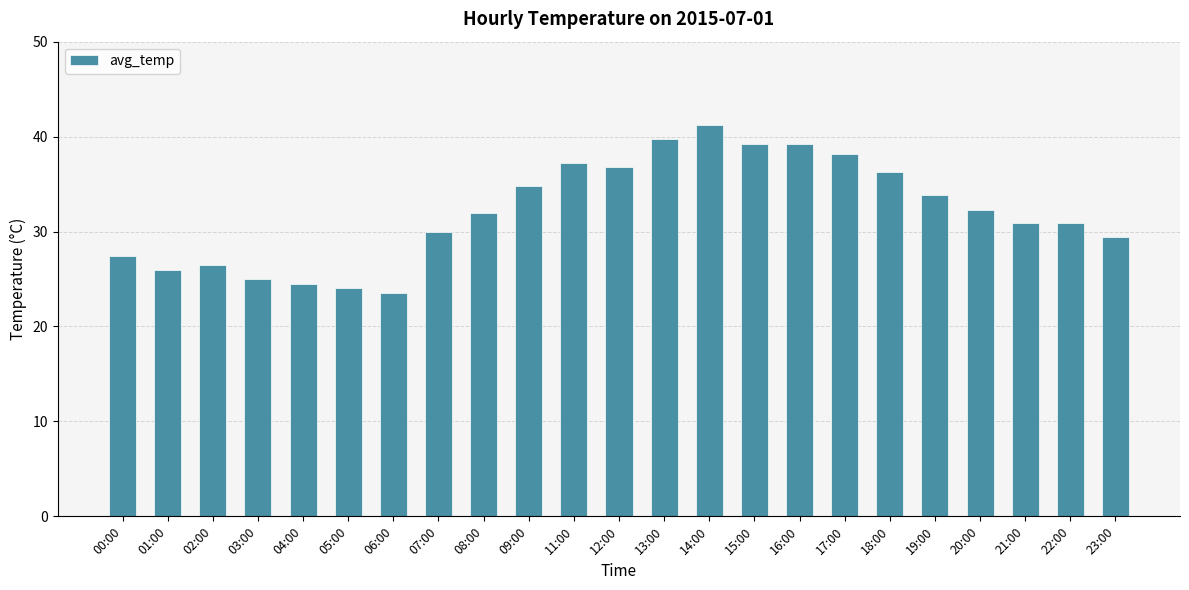

What is the change in value from 02:00 to 15:00?

+12.7